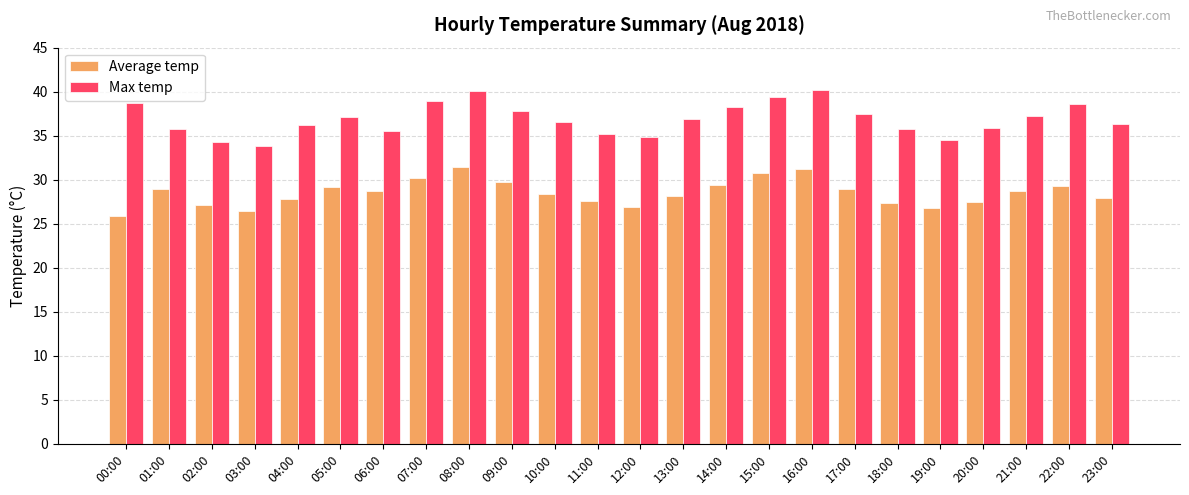

Are the bars horizontal?

No